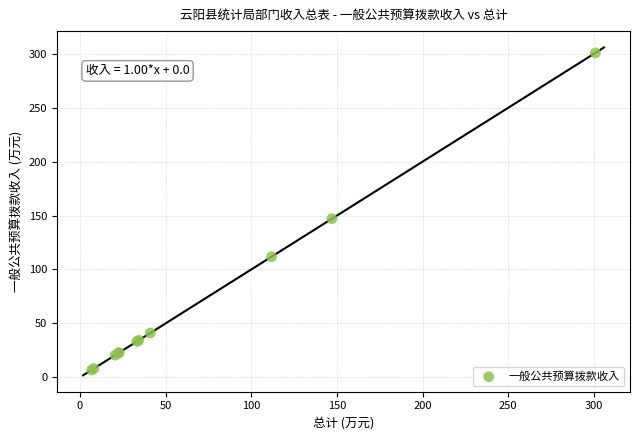

What Y value in the scatter plot is closest to 153?

147.0